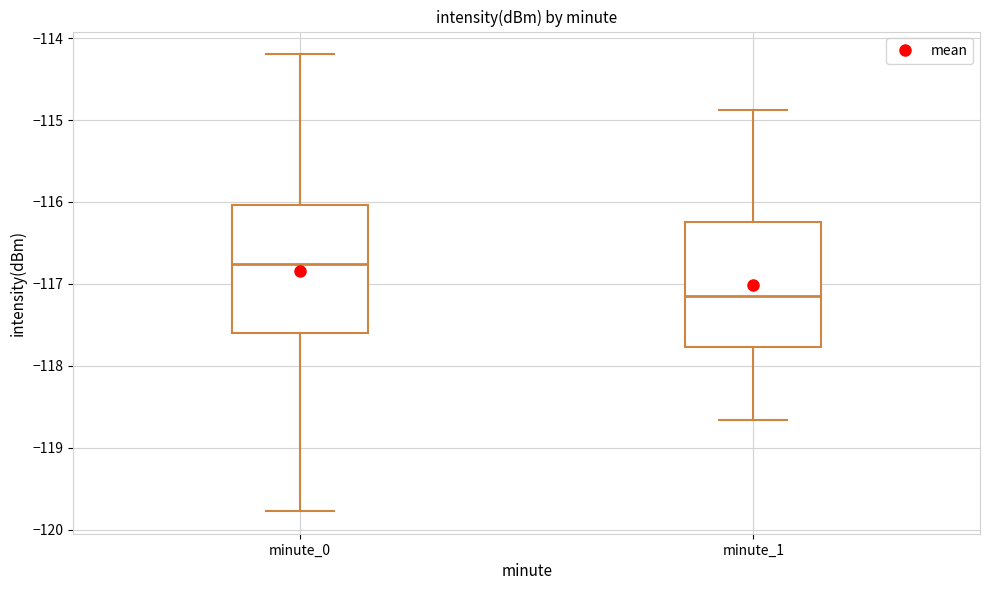

Which box has the lowest median line?

minute_1